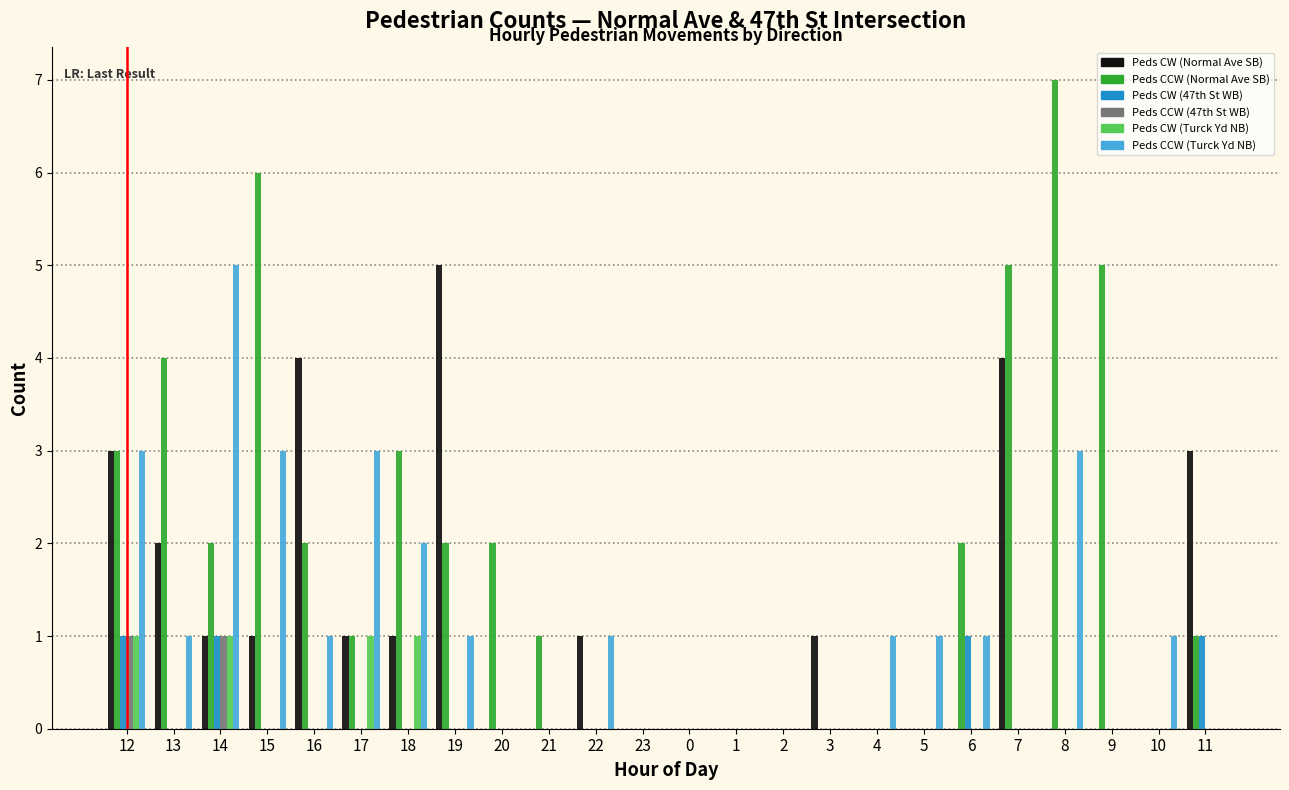

Which series has the largest total across all categories?

Peds CCW (Normal Ave SB)